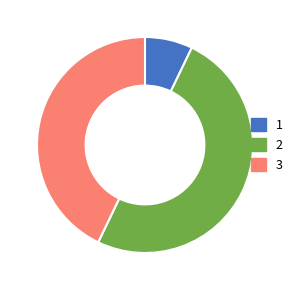

Combined, do 3 and 2 account for over 50%?

Yes